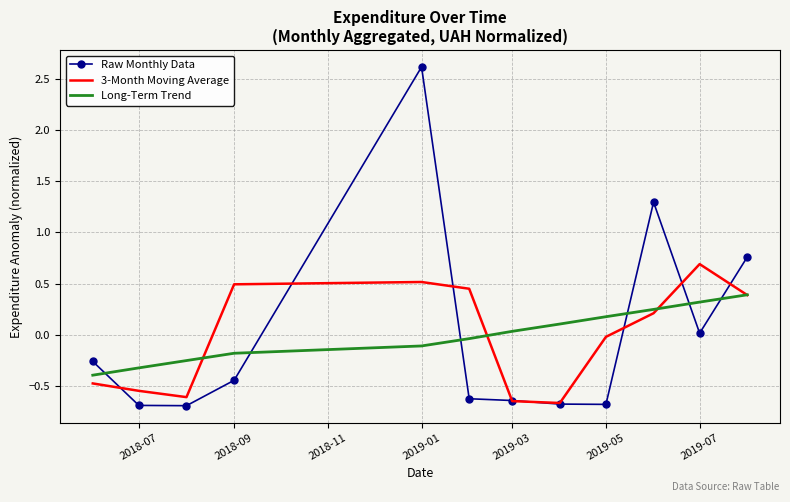

List the series in order of their peak value, lowest first.

Long-Term Trend, 3-Month Moving Average, Raw Monthly Data